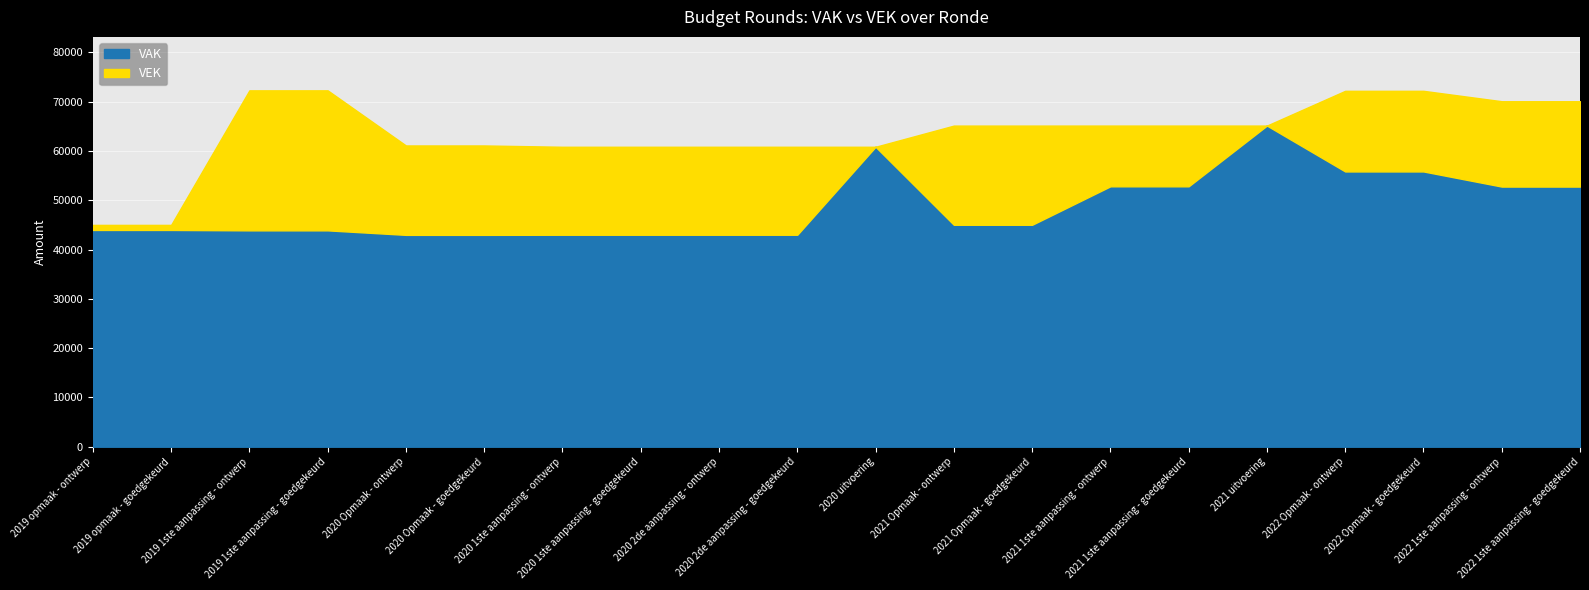

What is the maximum value for VAK?

65148